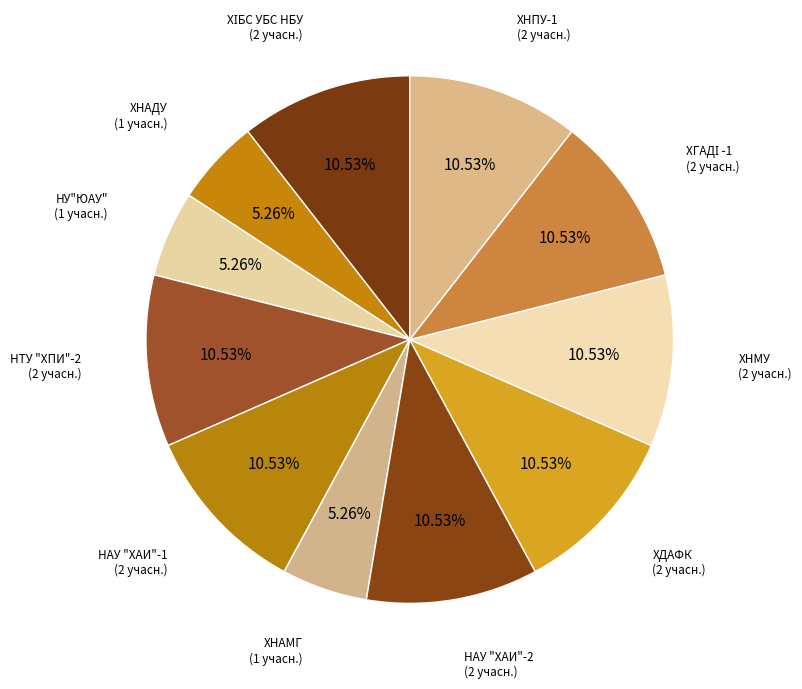

Does НУ"ЮАУ" represent more than half of the total?

No